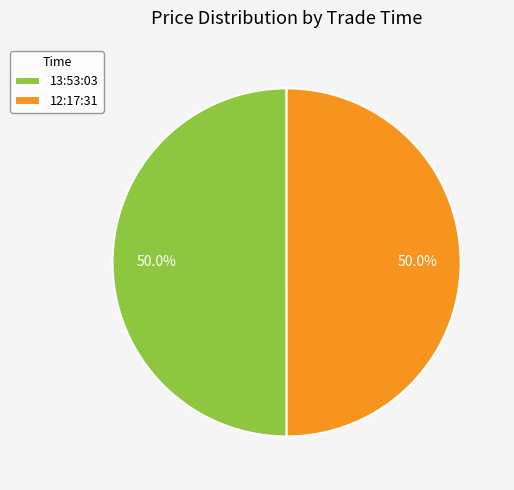

How much of the chart is everything except 13:53:03?

50.0%